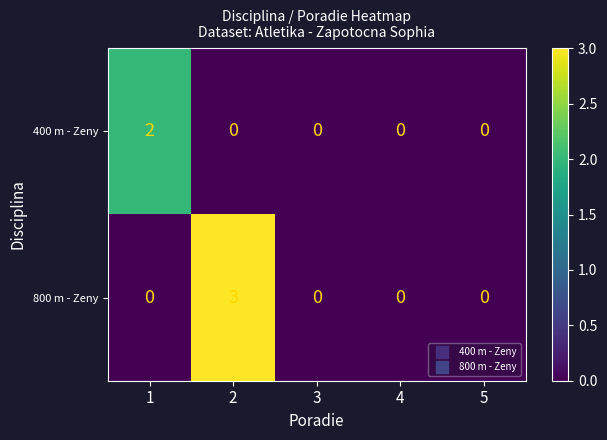

How many values in the 400 m - Zeny series exceed 0?

1